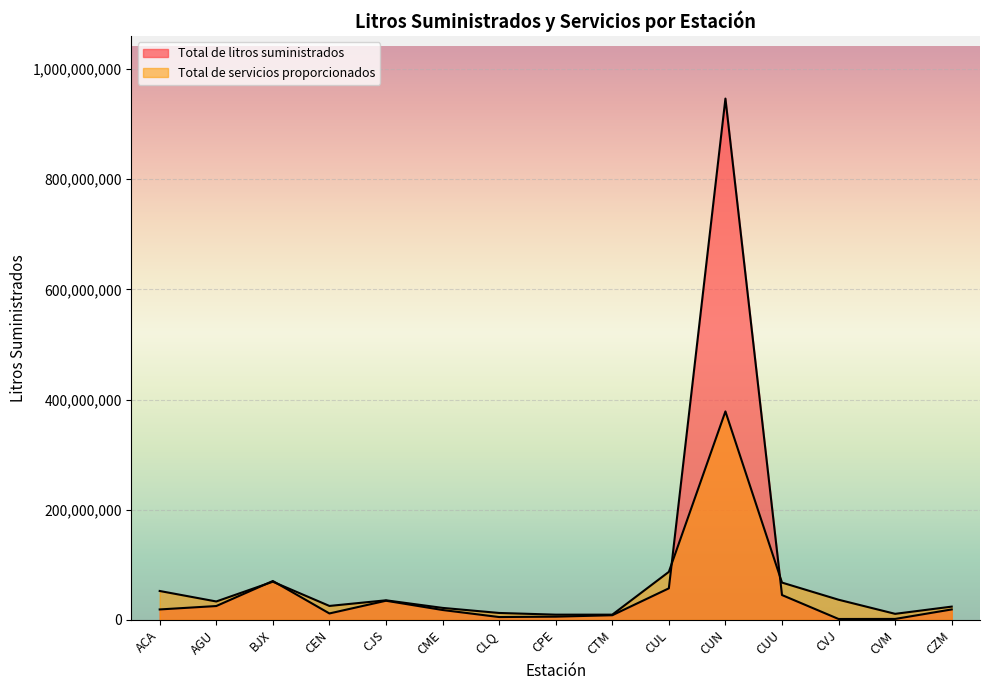

At which category does Total de litros suministrados reach its first local peak?

BJX